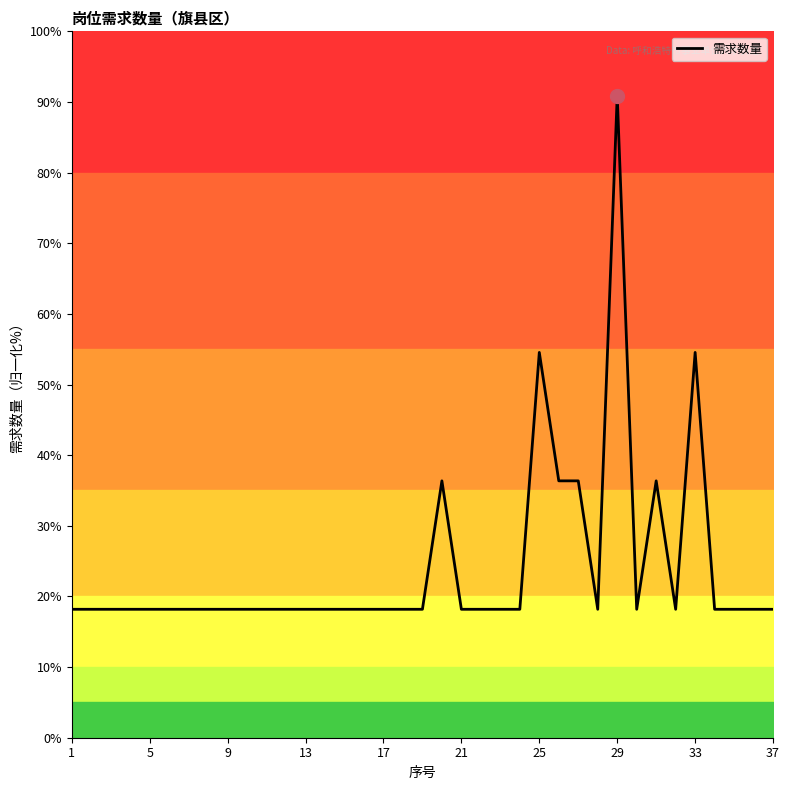

At which label does 需求数量 reach its peak?

29